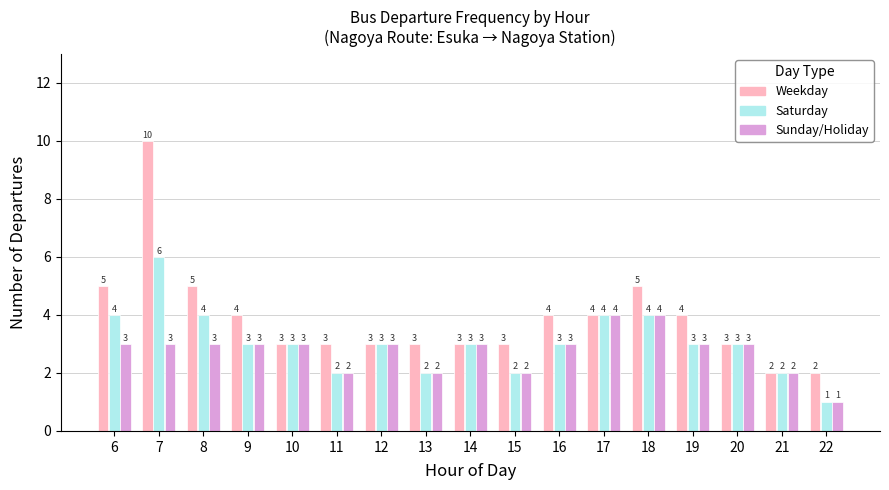

Is it true that Sunday/Holiday equals 2 at 16?

False